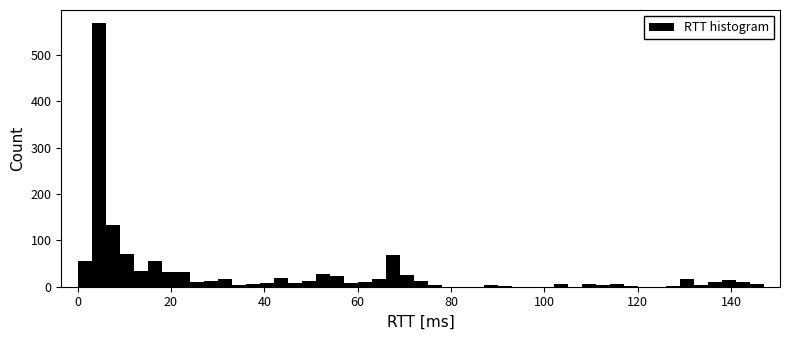

Read against the x-axis, roughly where is the centre of the tallest bar?

4